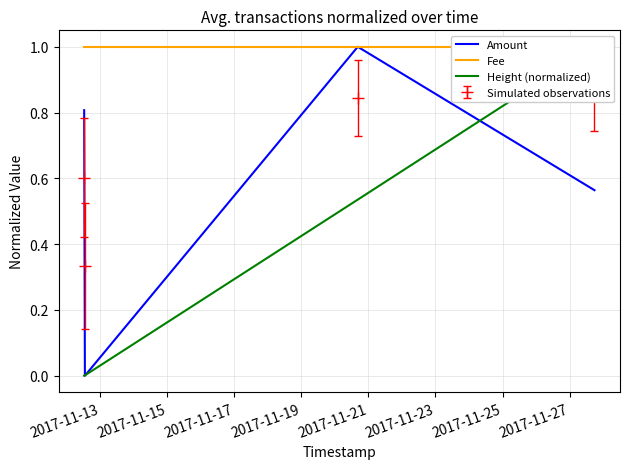

True or false: Amount has more than 1 interior local peaks.

False